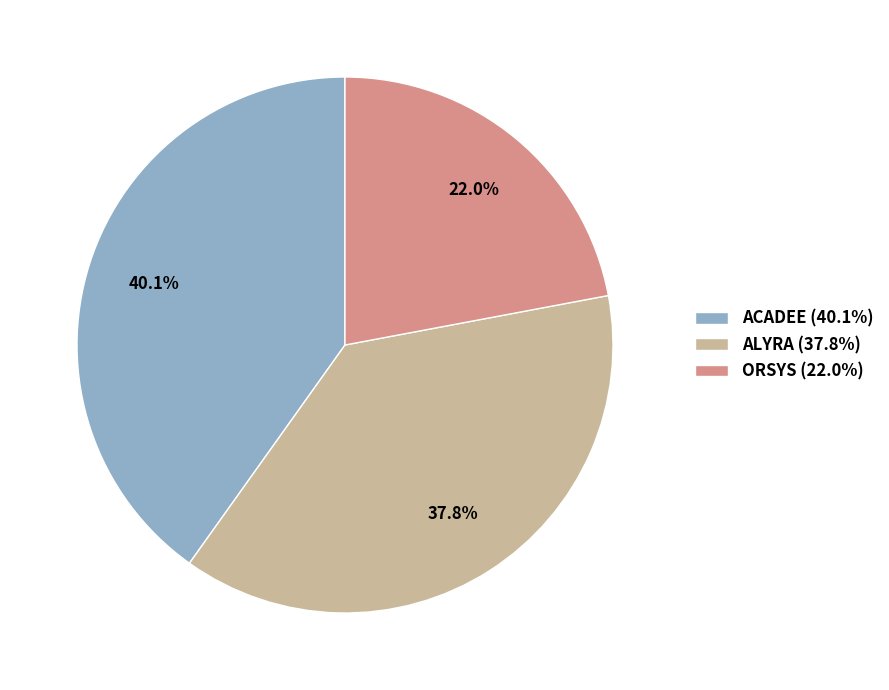

What is the largest slice in the pie chart?

ACADEE